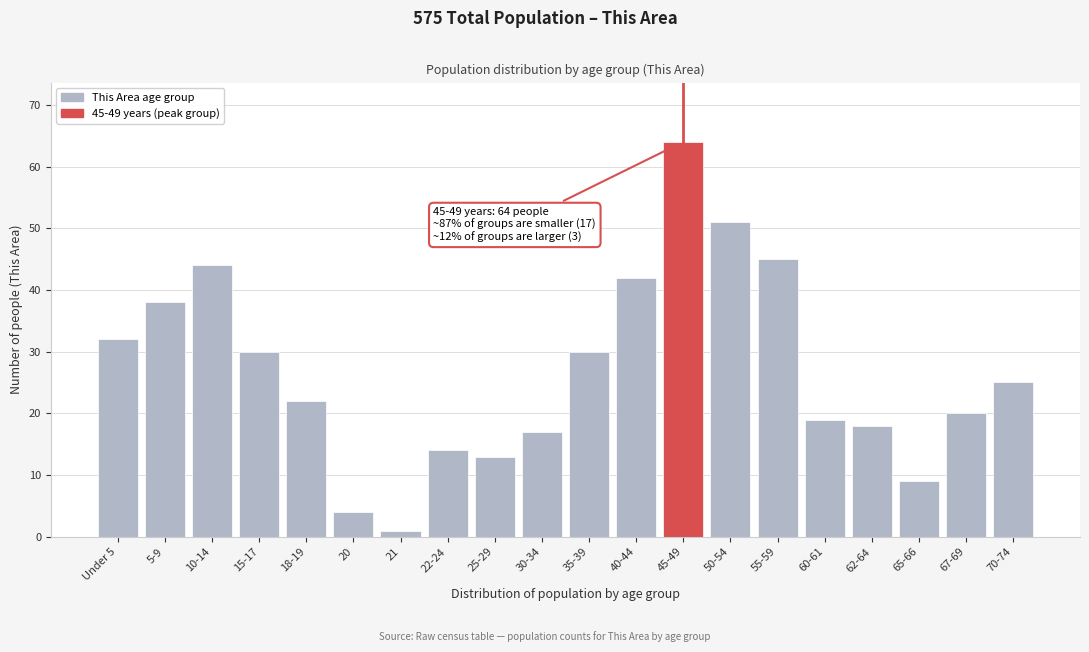

Reading left to right, transcribe all the data shown in this chart.

32	38	44	30	22	4	1	14	13	17	30	42	64	51	45	19	18	9	20	25